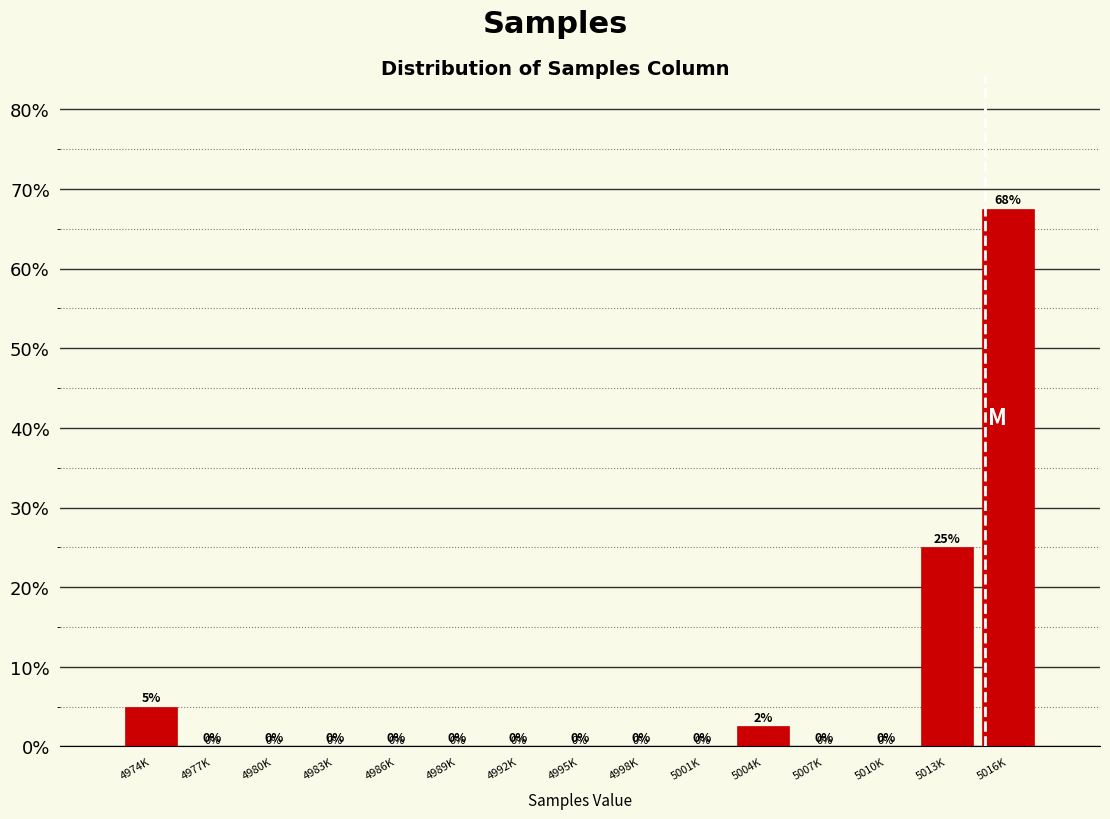

Is it true that the value at 4992K is 0.0?

True